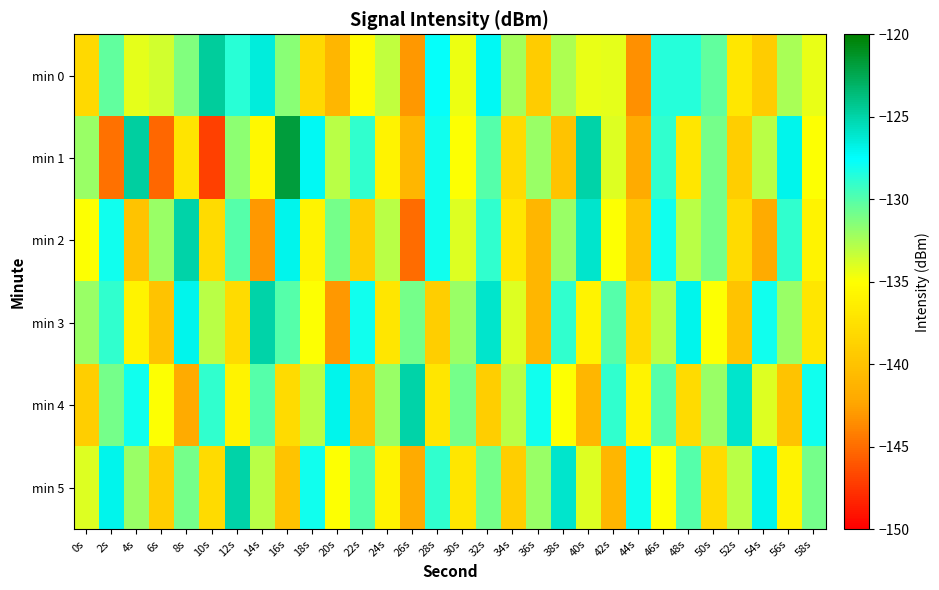

Reading right to left, list all the values displayed in this chart.

min 0: 58s=-134.4	56s=-132.5	54s=-139.1	52s=-136.9	50s=-130.4	48s=-128.6	46s=-128.7	44s=-143.4	42s=-134.3	40s=-134.3	38s=-132.6	36s=-139.1	34s=-132.4	32s=-127.2	30s=-134.5	28s=-127.7	26s=-143.0	24s=-133.1	22s=-135.5	20s=-141.0	18s=-138.1	16s=-131.5	14s=-126.5	12s=-128.7	10s=-124.6	8s=-131.3	6s=-133.6	4s=-134.2	2s=-130.3	0s=-138.1
min 1: 58s=-135.0	56s=-127.0	54s=-133.0	52s=-139.0	50s=-131.0	48s=-137.0	46s=-129.0	44s=-142.0	42s=-134.0	40s=-125.0	38s=-140.0	36s=-132.0	34s=-138.0	32s=-130.0	30s=-135.0	28s=-128.0	26s=-141.0	24s=-136.0	22s=-129.0	20s=-133.0	18s=-127.2	16s=-121.8	14s=-135.6	12s=-131.7	10s=-147.0	8s=-137.2	6s=-145.3	4s=-124.7	2s=-144.8	0s=-132.0
min 2: 58s=-136.0	56s=-129.0	54s=-142.0	52s=-138.0	50s=-131.0	48s=-133.0	46s=-128.0	44s=-140.0	42s=-135.0	40s=-126.0	38s=-132.0	36s=-141.0	34s=-137.0	32s=-129.0	30s=-134.0	28s=-128.0	26s=-145.0	24s=-133.0	22s=-139.0	20s=-131.0	18s=-136.0	16s=-127.0	14s=-143.0	12s=-130.0	10s=-138.0	8s=-125.0	6s=-132.0	4s=-140.0	2s=-128.0	0s=-135.0
min 3: 58s=-137.0	56s=-132.0	54s=-128.0	52s=-140.0	50s=-135.0	48s=-127.0	46s=-133.0	44s=-138.0	42s=-130.0	40s=-136.0	38s=-129.0	36s=-141.0	34s=-134.0	32s=-126.0	30s=-132.0	28s=-139.0	26s=-131.0	24s=-137.0	22s=-128.0	20s=-143.0	18s=-135.0	16s=-130.0	14s=-125.0	12s=-138.0	10s=-133.0	8s=-127.0	6s=-140.0	4s=-136.0	2s=-129.0	0s=-132.0
min 4: 58s=-128.0	56s=-140.0	54s=-134.0	52s=-126.0	50s=-132.0	48s=-138.0	46s=-130.0	44s=-136.0	42s=-129.0	40s=-141.0	38s=-135.0	36s=-128.0	34s=-133.0	32s=-139.0	30s=-131.0	28s=-137.0	26s=-125.0	24s=-132.0	22s=-140.0	20s=-127.0	18s=-133.0	16s=-138.0	14s=-130.0	12s=-136.0	10s=-129.0	8s=-142.0	6s=-135.0	4s=-128.0	2s=-131.0	0s=-139.0
min 5: 58s=-131.0	56s=-136.0	54s=-127.0	52s=-133.0	50s=-138.0	48s=-130.0	46s=-135.0	44s=-128.0	42s=-141.0	40s=-134.0	38s=-126.0	36s=-132.0	34s=-139.0	32s=-131.0	30s=-137.0	28s=-129.0	26s=-142.0	24s=-136.0	22s=-130.0	20s=-135.0	18s=-128.0	16s=-140.0	14s=-133.0	12s=-125.0	10s=-138.0	8s=-131.0	6s=-139.0	4s=-132.0	2s=-127.0	0s=-134.0